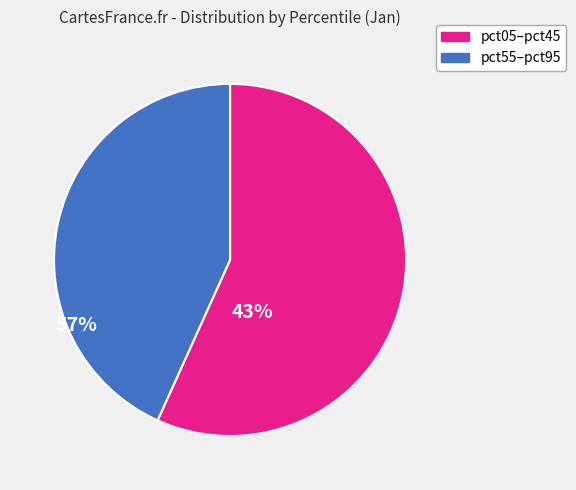

Is there a majority slice in this chart?

Yes